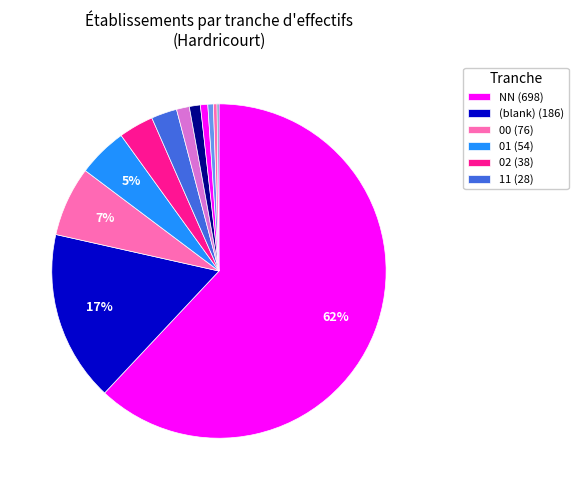

What is the majority slice?

NN